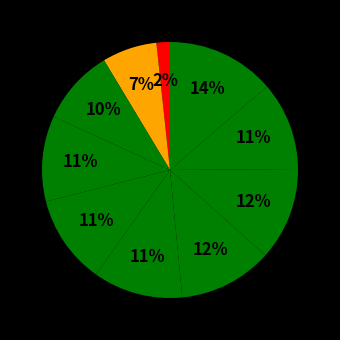

How many segments does this pie chart have?

10